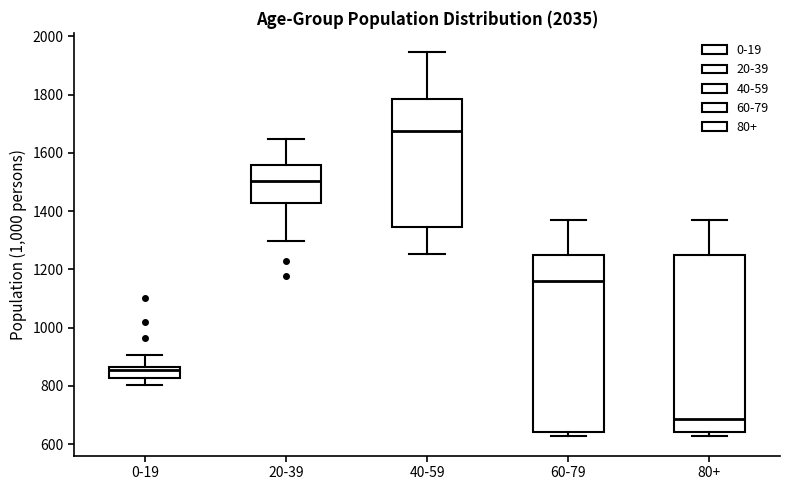

Which box's median line is the lowest?

80+